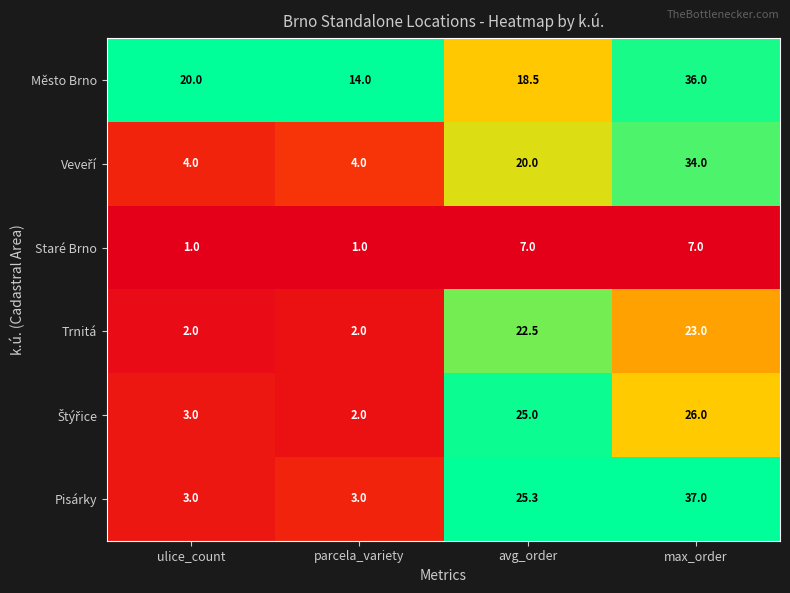

Which series has the largest total across all categories?

Město Brno